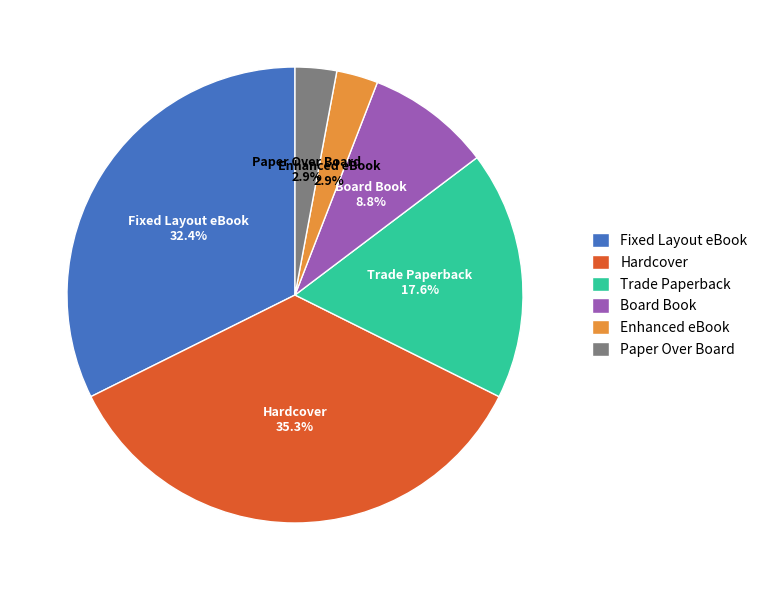

Which slice is the largest?

Hardcover